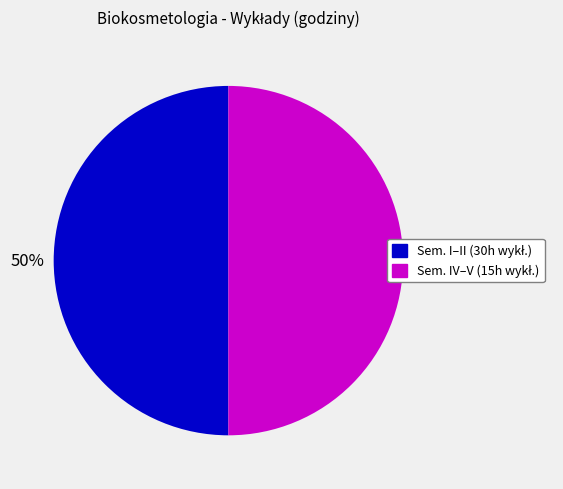

To the nearest percent, what is the average slice percentage?

50%